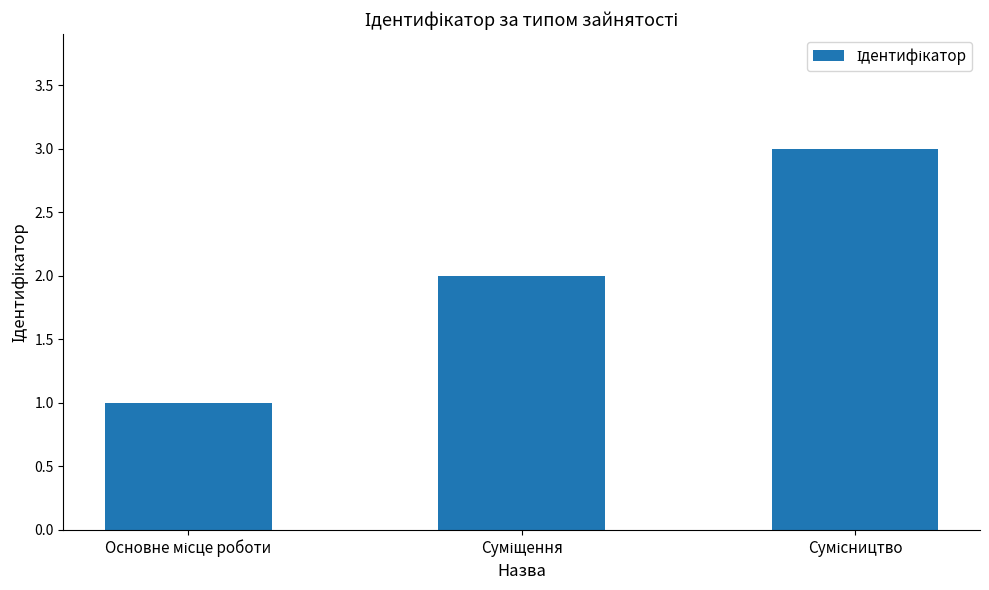

How many bars are there in total?

3